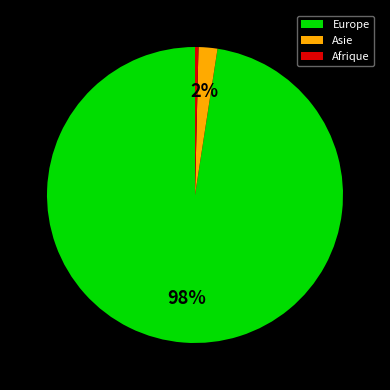

Between Afrique and Asie, which is larger?

Asie